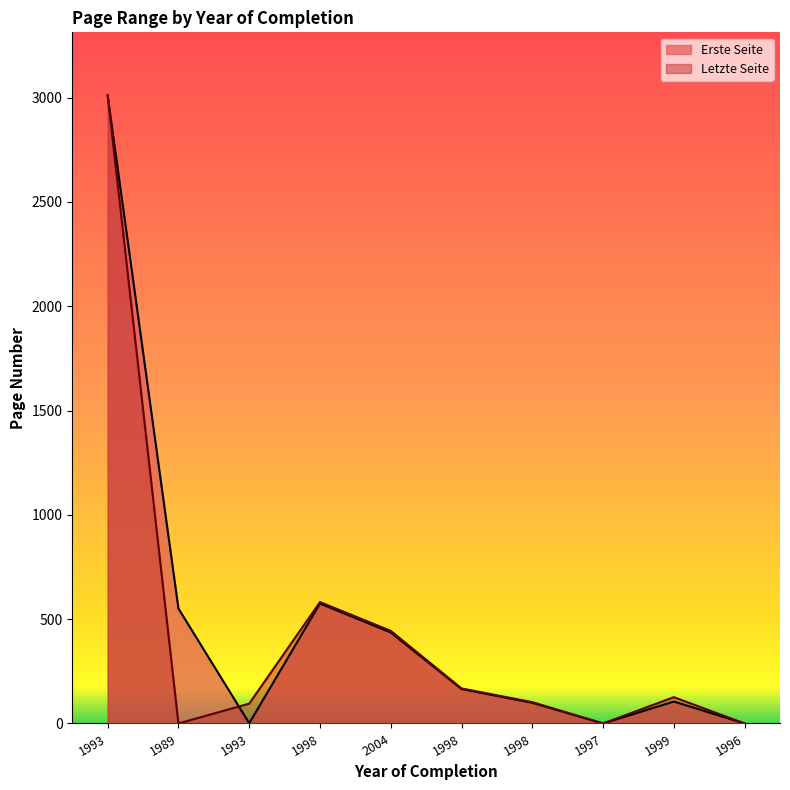

How many data points in Letzte Seite are less than 126?

5